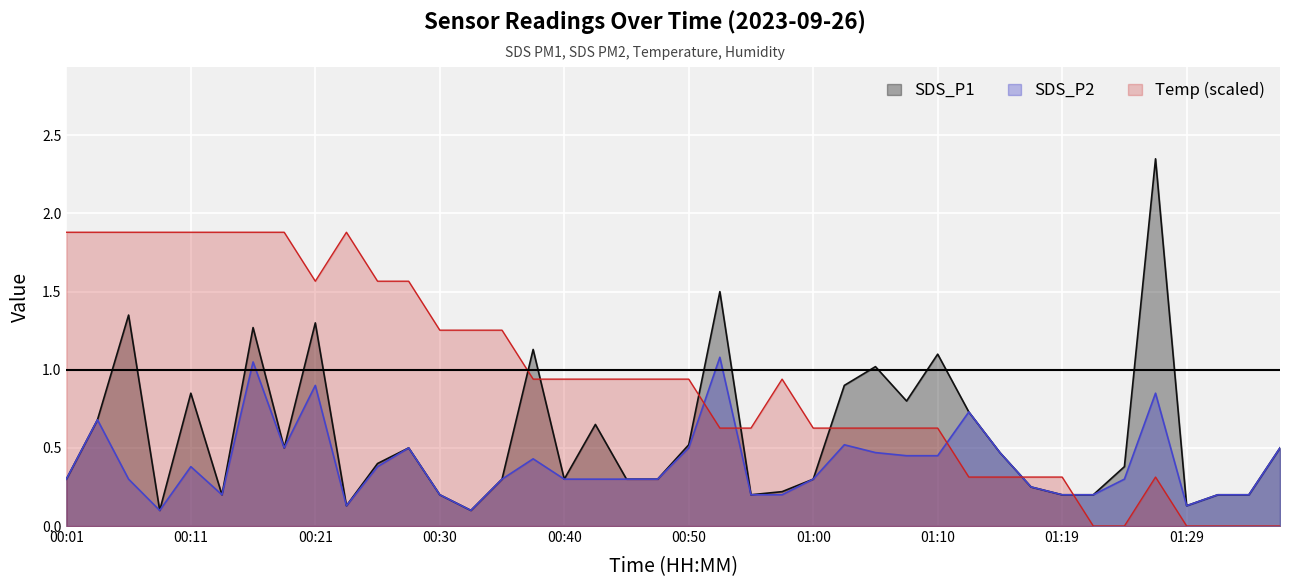

Which series has the largest range (max minus min)?

SDS_P1